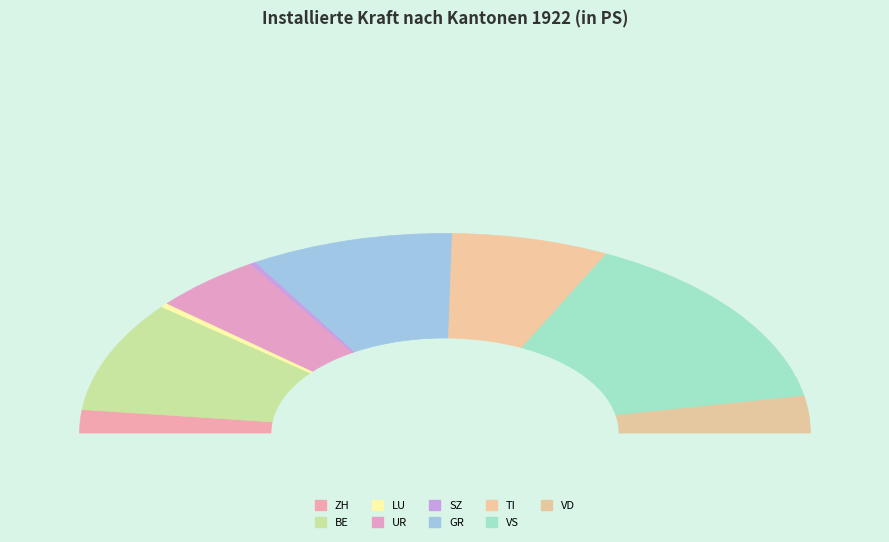

True or false: SZ accounts for 1% of the total.

True